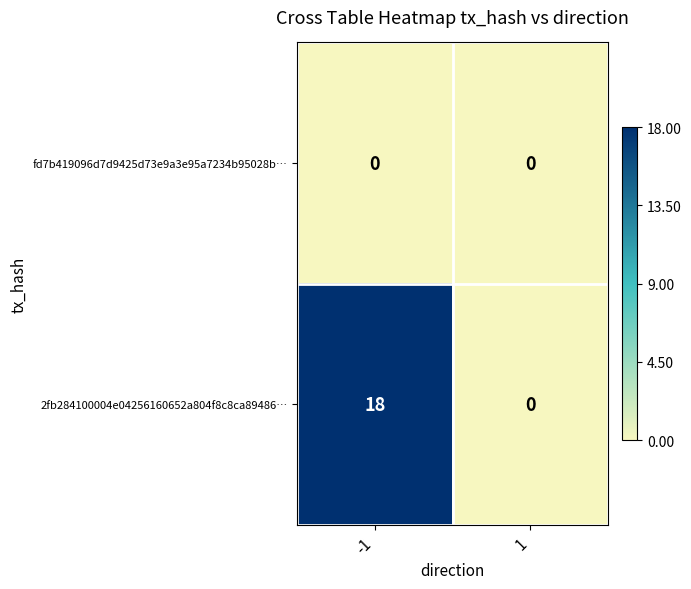

How many series are shown in this chart?

2